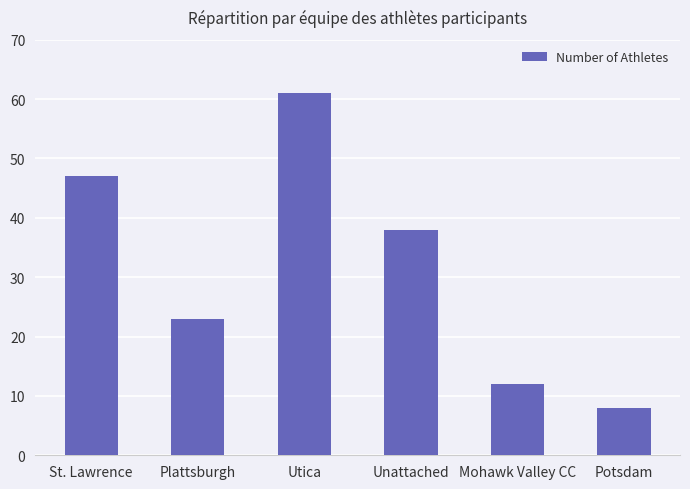

What is the average value?

32